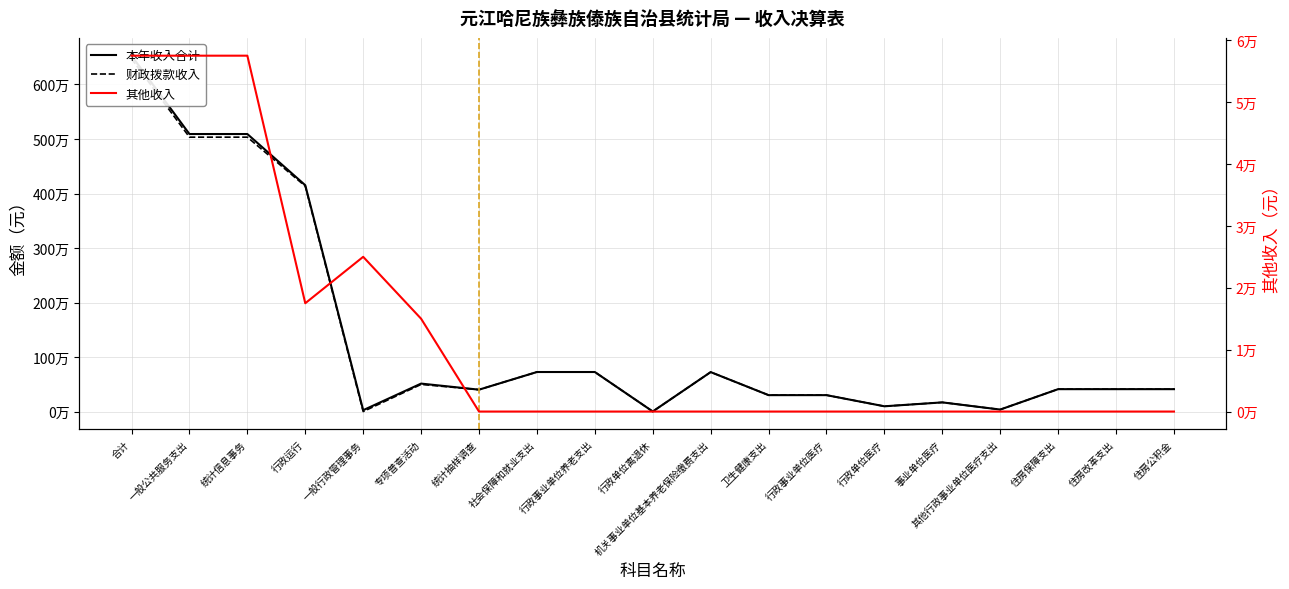

What is the maximum value for 本年收入合计?

6528282.4